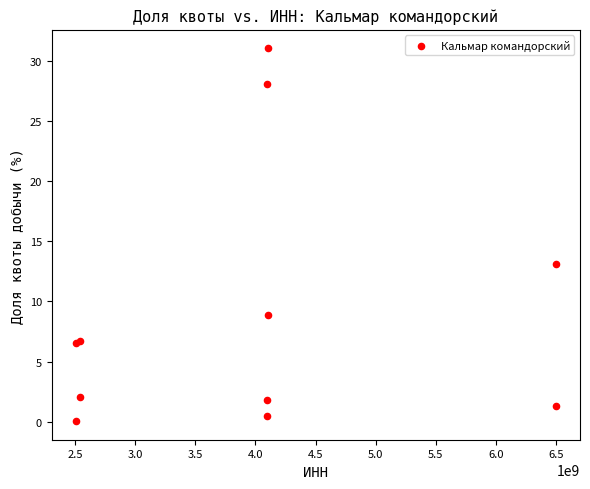

What Y value in the scatter plot is closest to 15?

13.1